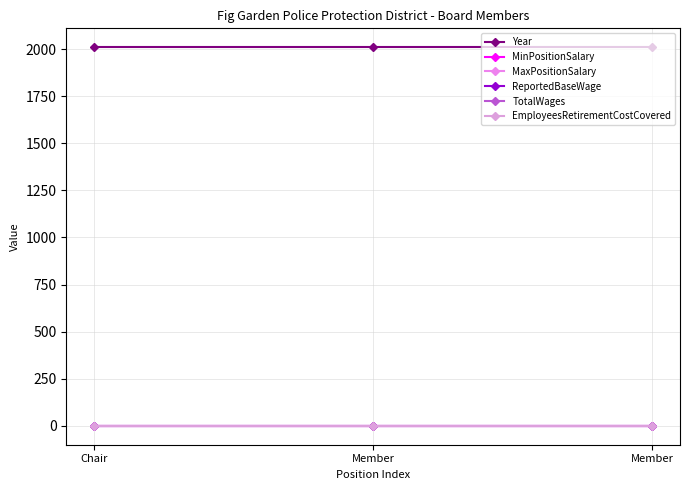

Does the chart have visible grid lines?

Yes